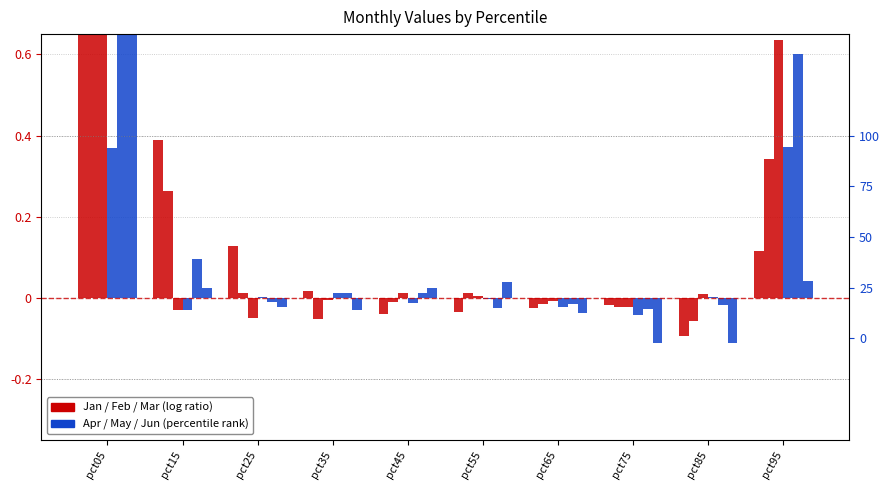

At which category is the sum across all series the highest?

pct05